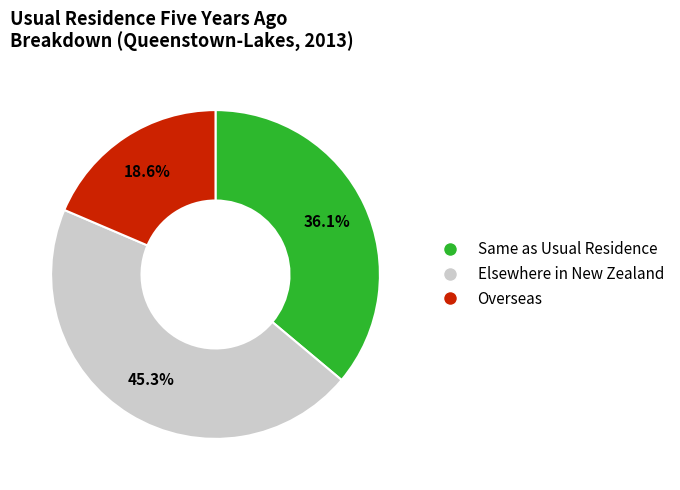

What percentage is the Same as Usual Residence slice, to the nearest percent?

36%